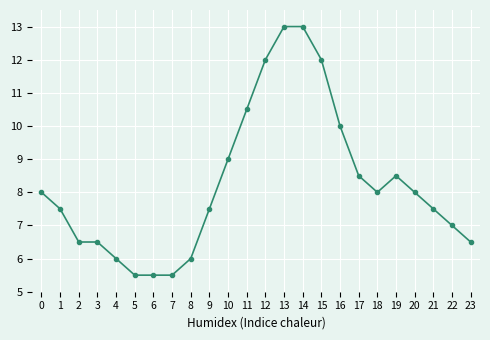

Does the chart display data point markers on the line(s)?

Yes